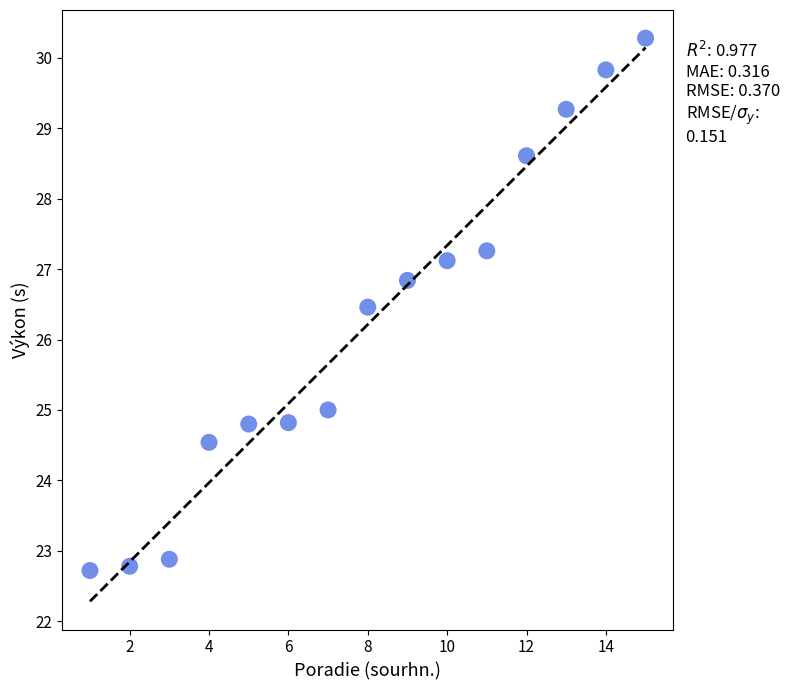

What Y value in the scatter plot is closest to 26?

26.5